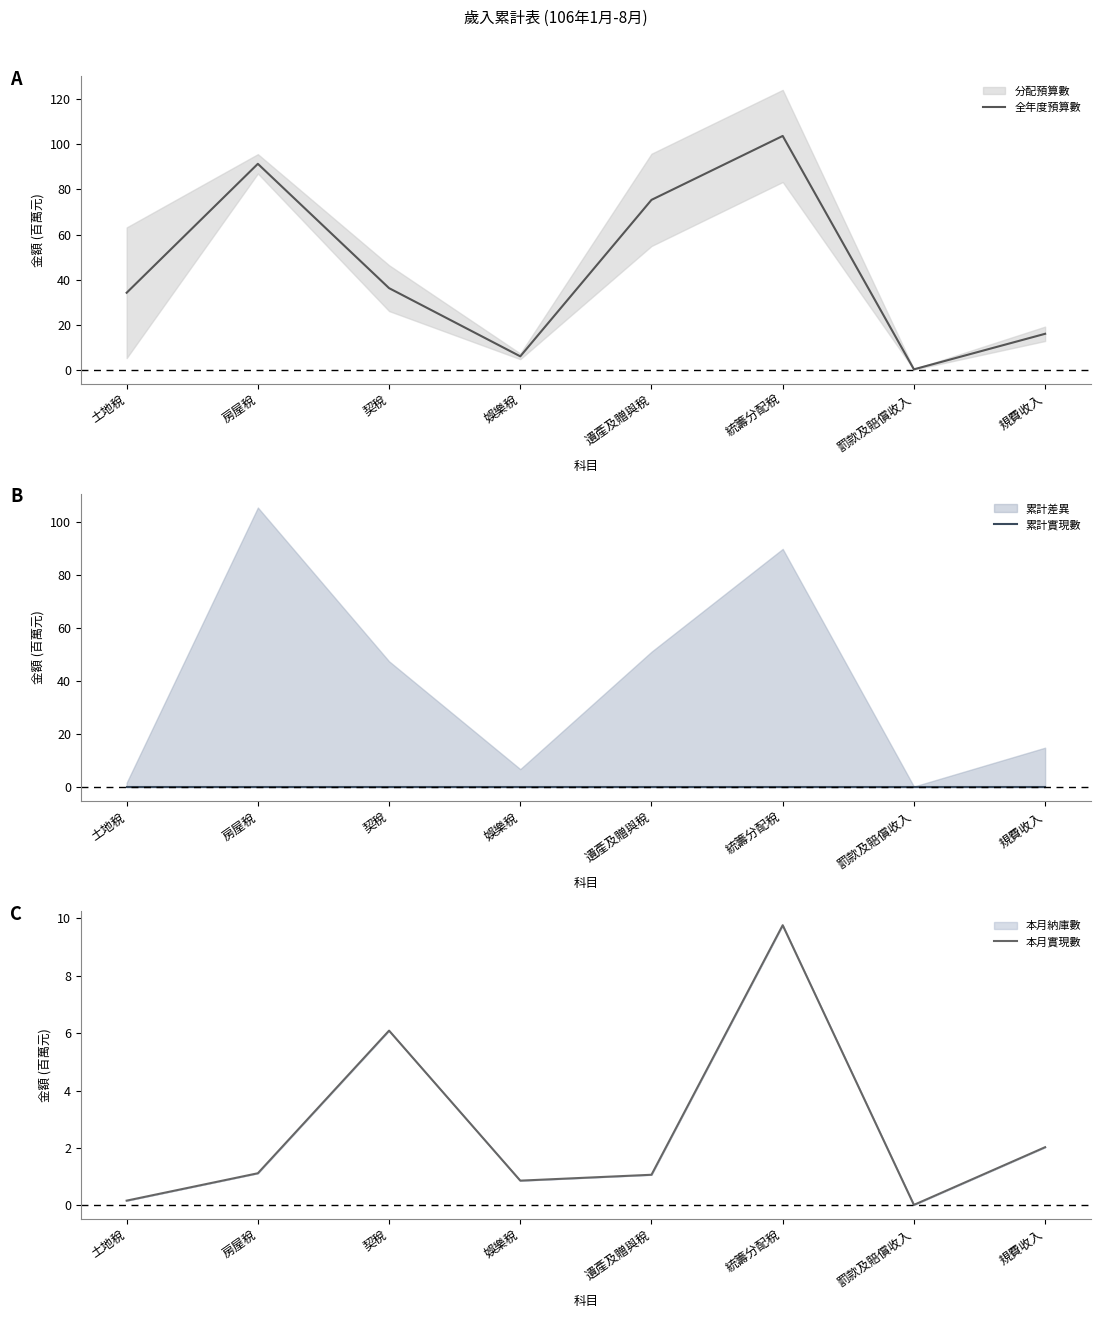

Which series has the largest range (max minus min)?

全年度預算數